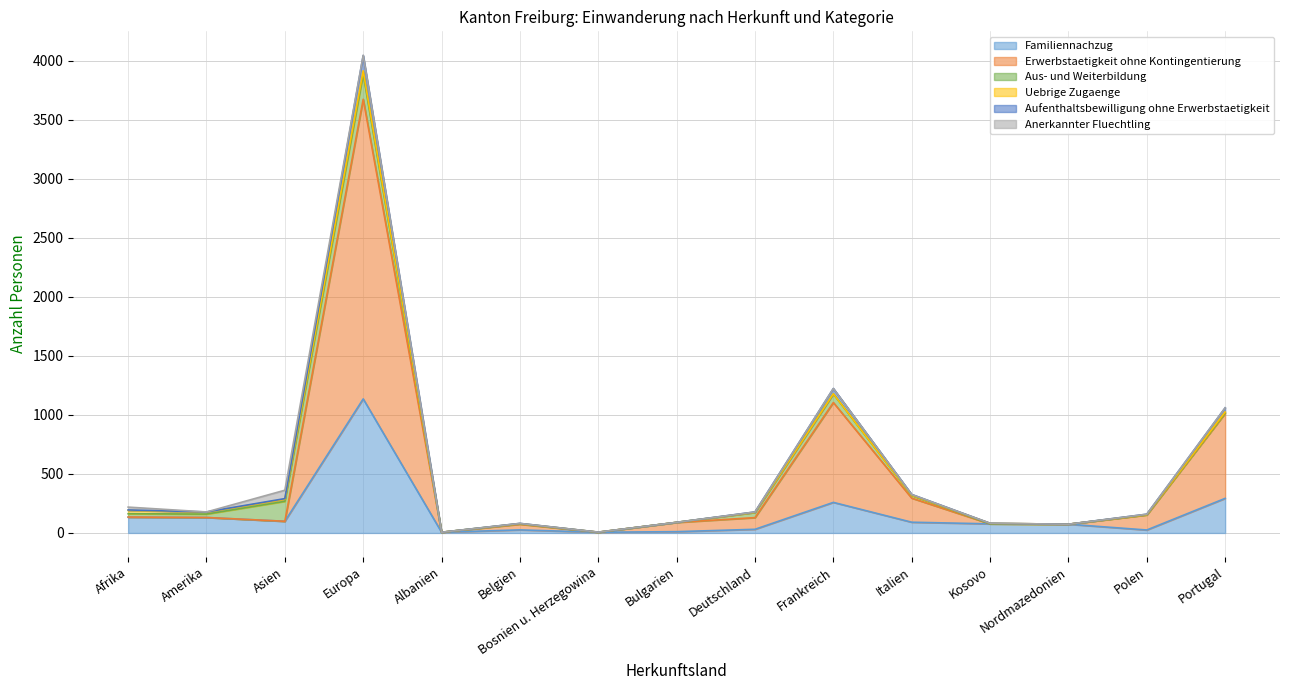

What is the highest value of the Familiennachzug series?

1136